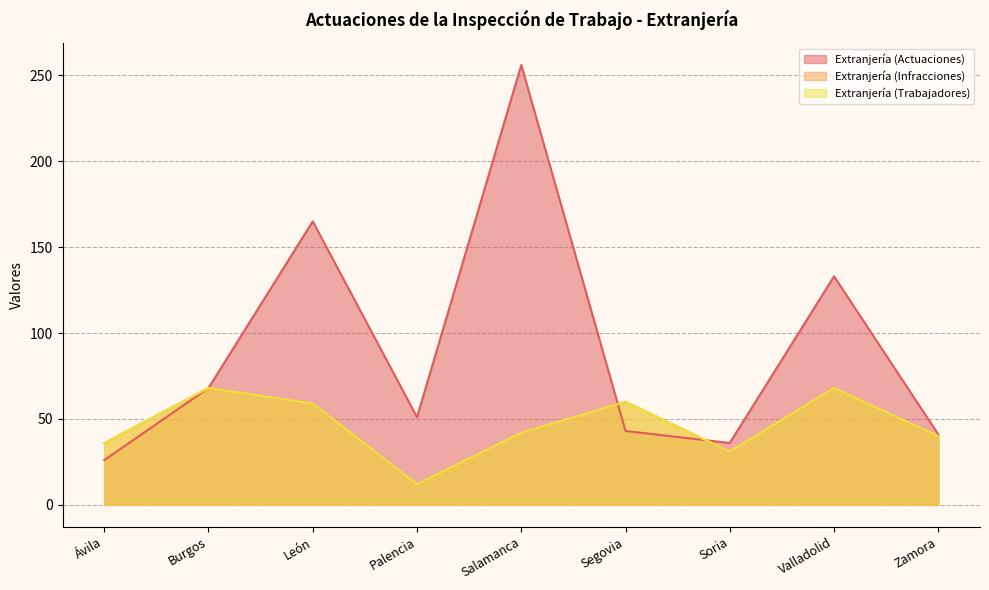

The value of Extranjería (Infracciones) at Zamora is 23. True or false?

False